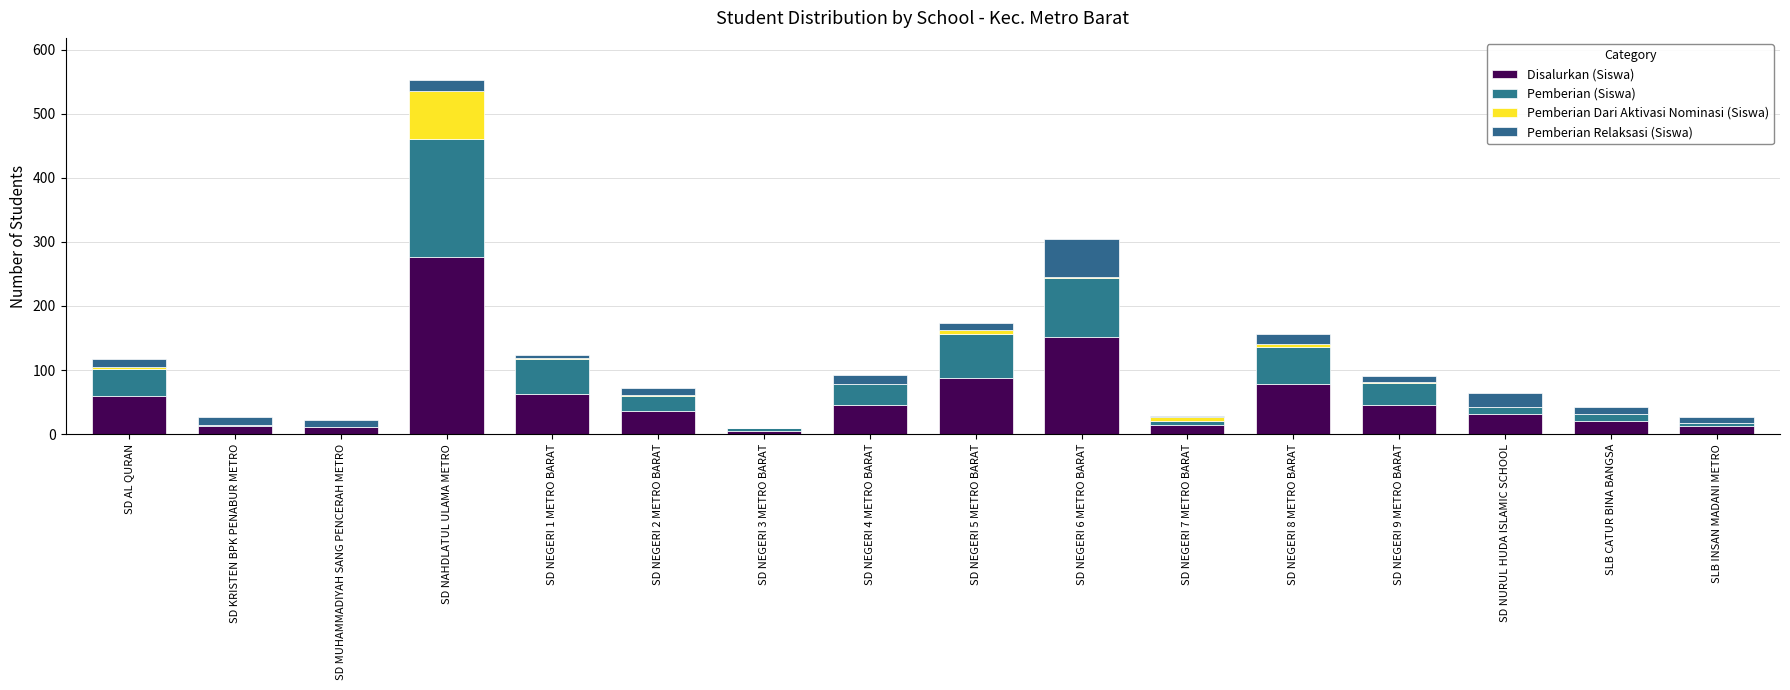

Which series has the largest total across all categories?

Disalurkan (Siswa)